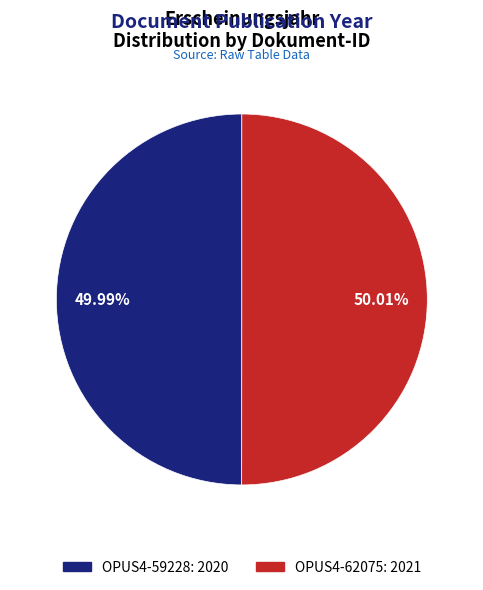

The OPUS4-59228 slice represents 64% of the pie. True or false?

False